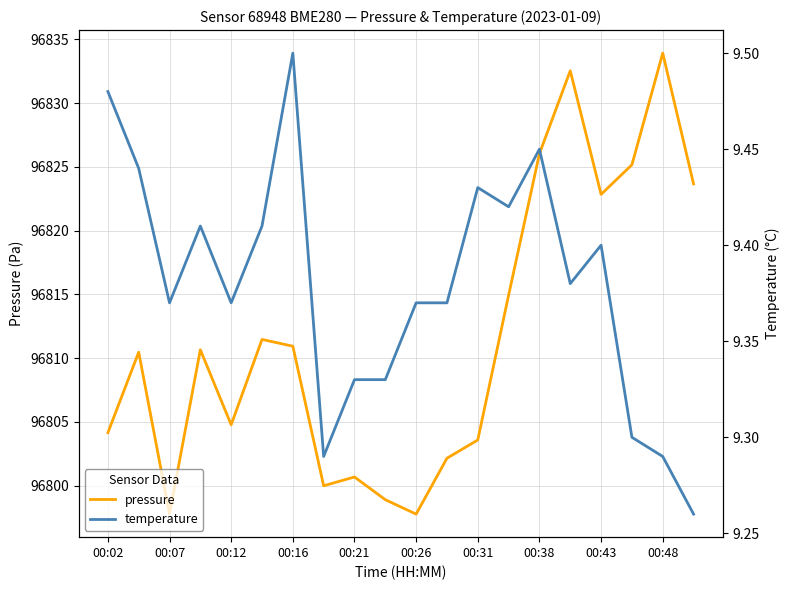

How many categories are shown in the chart?

20